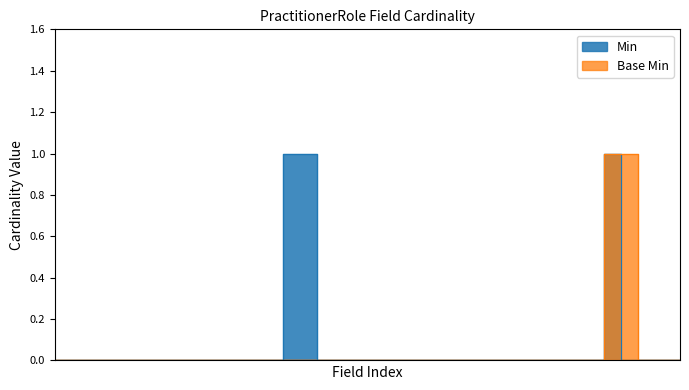

True or false: Base Min has a value of 1 at PractitionerRole.availableTime.extension.

False